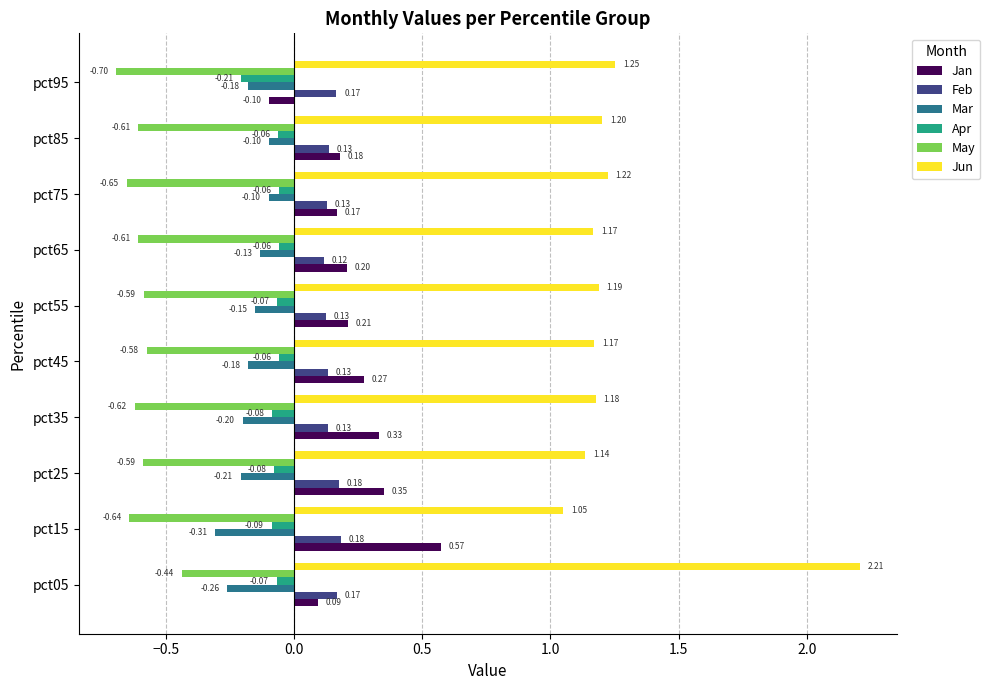

At how many categories does at least one series exceed 0?

10